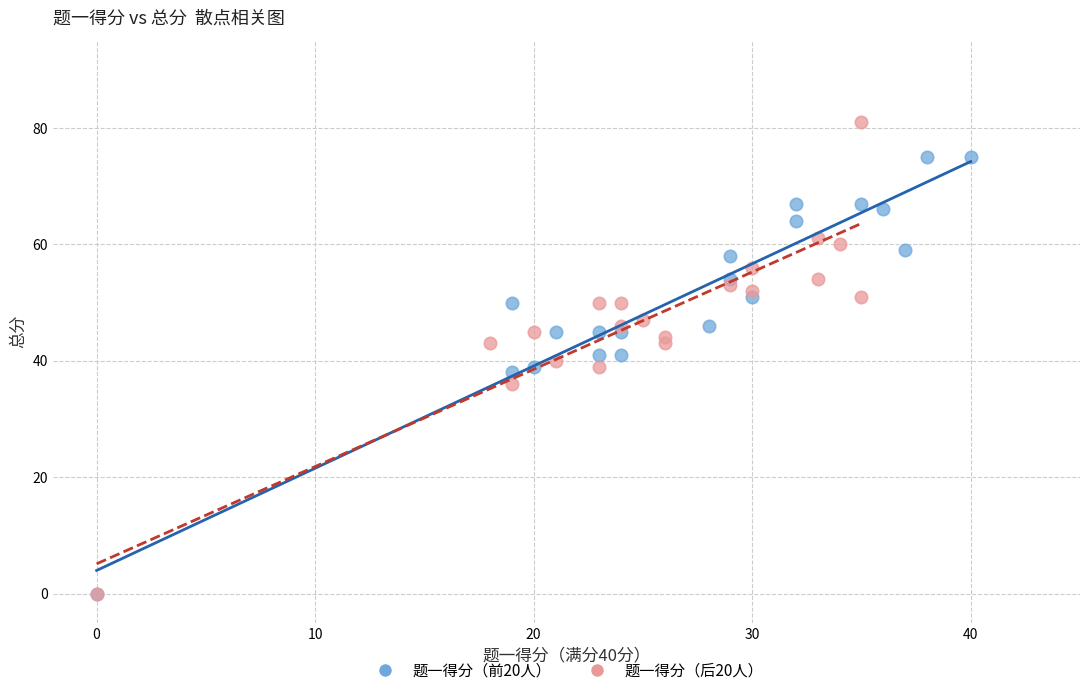

Which series reaches the maximum Y coordinate?

题一得分（后20人）